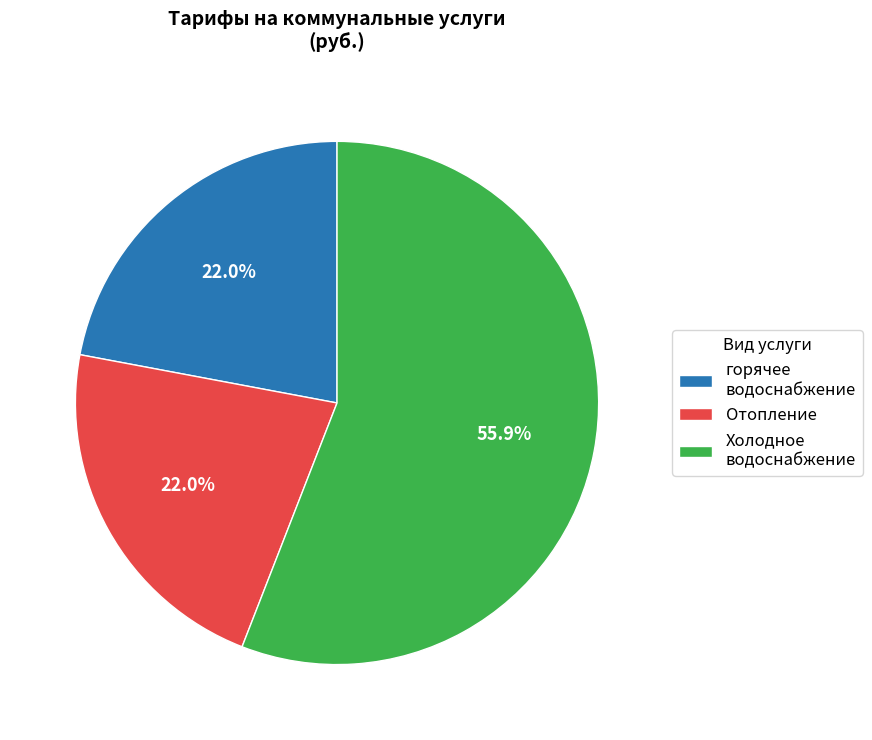

Which slice is the largest?

Холодное водоснабжение